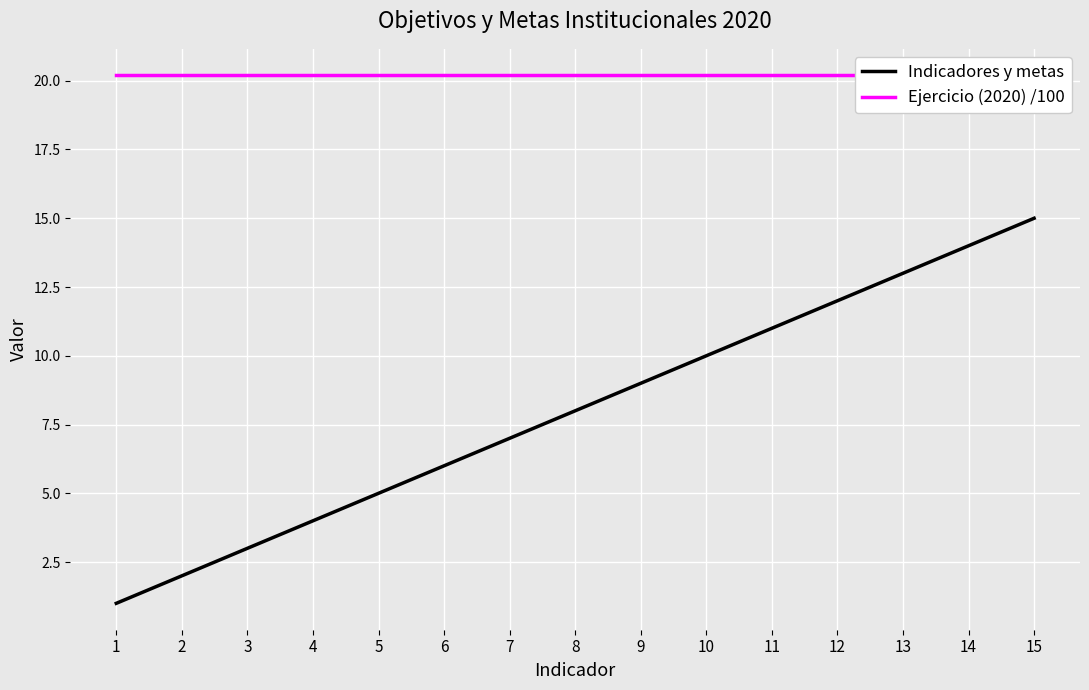

True or false: Ejercicio (2020) /100 has a value of 9.0 at 4.

False